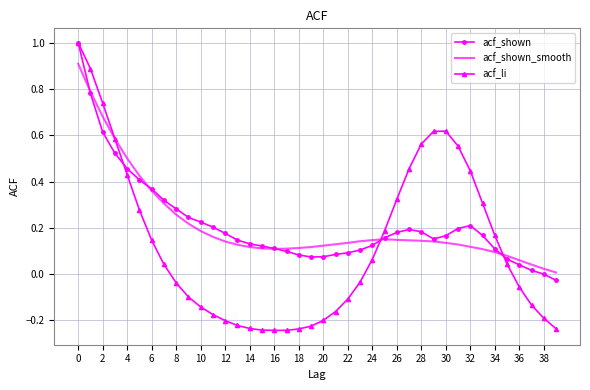

What are all the series names shown in the legend?

acf_shown, acf_shown_smooth, acf_li